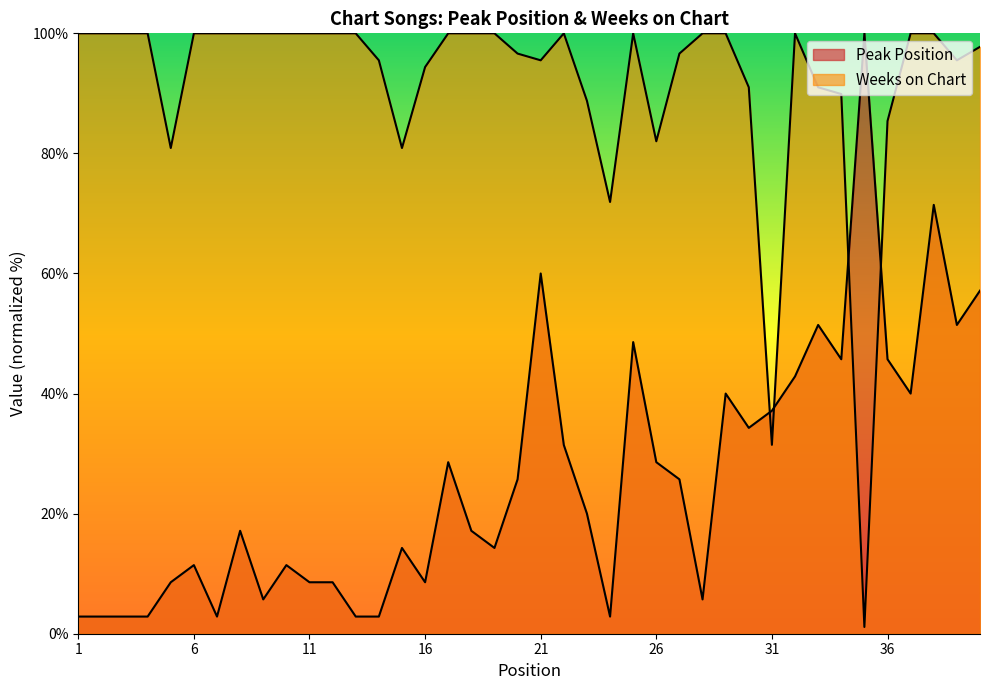

What is the sum of the Weeks on Chart values at 2 and 13?

200.0